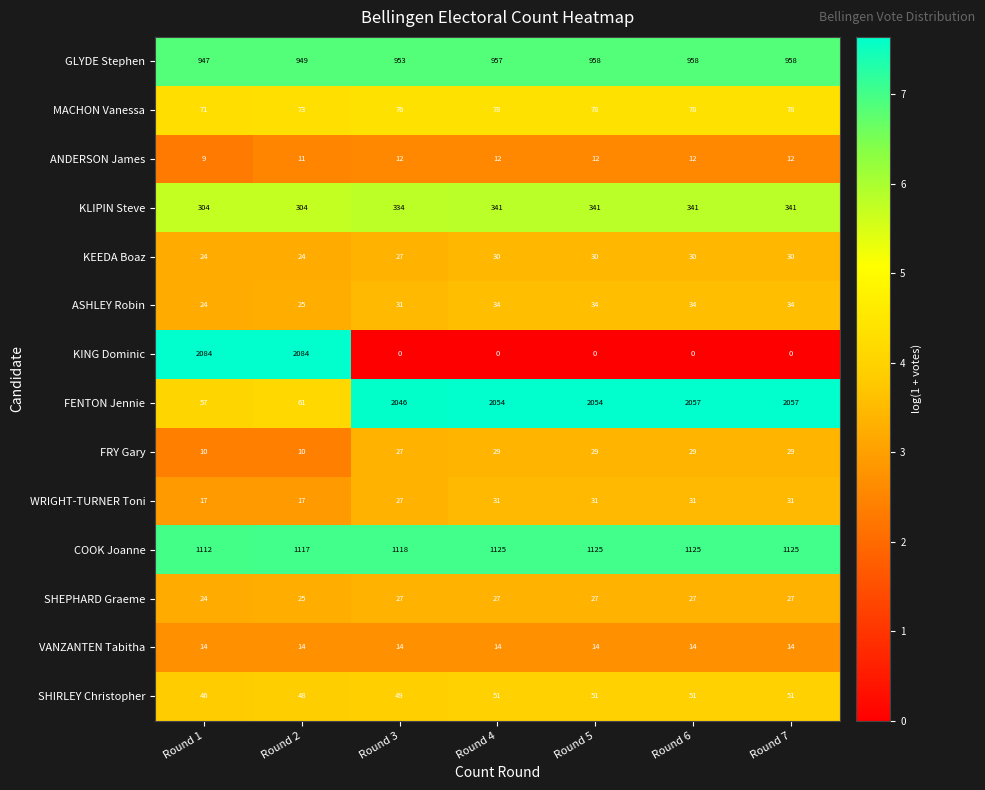

What is the total value across all series at Round 4?

4783